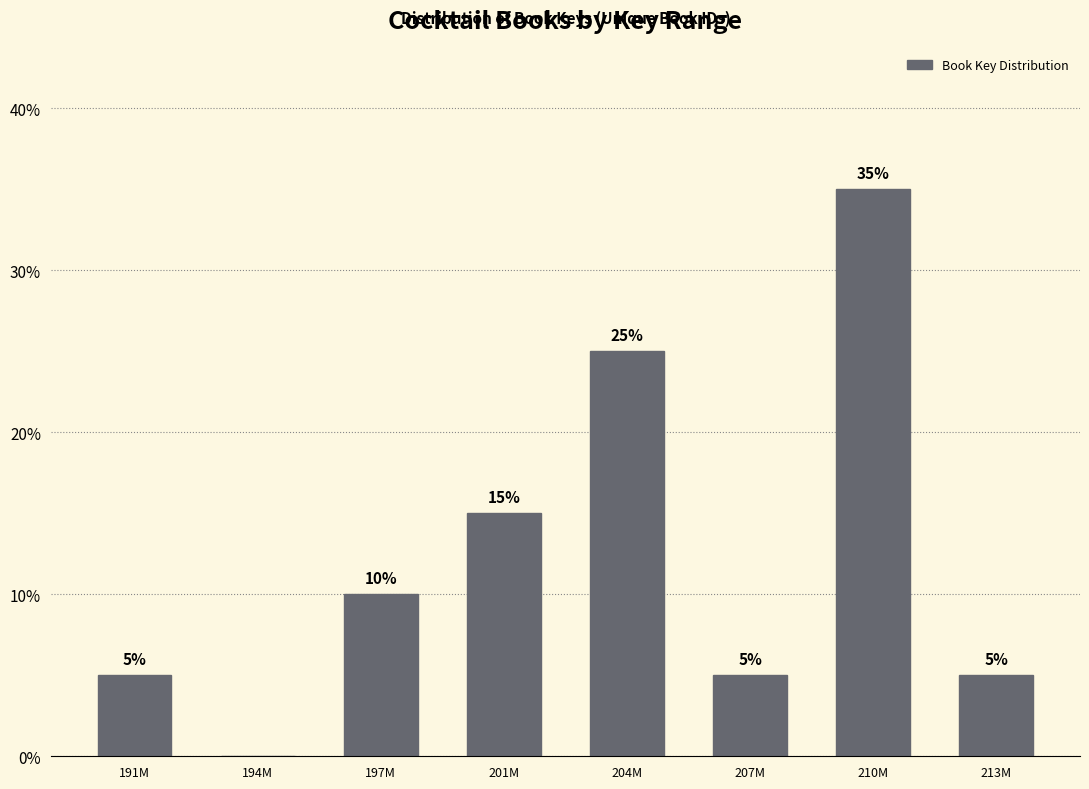

Reading left to right, what are all the values shown in this chart?

191M=5	194M=0	197M=10	201M=15	204M=25	207M=5	210M=35	213M=5